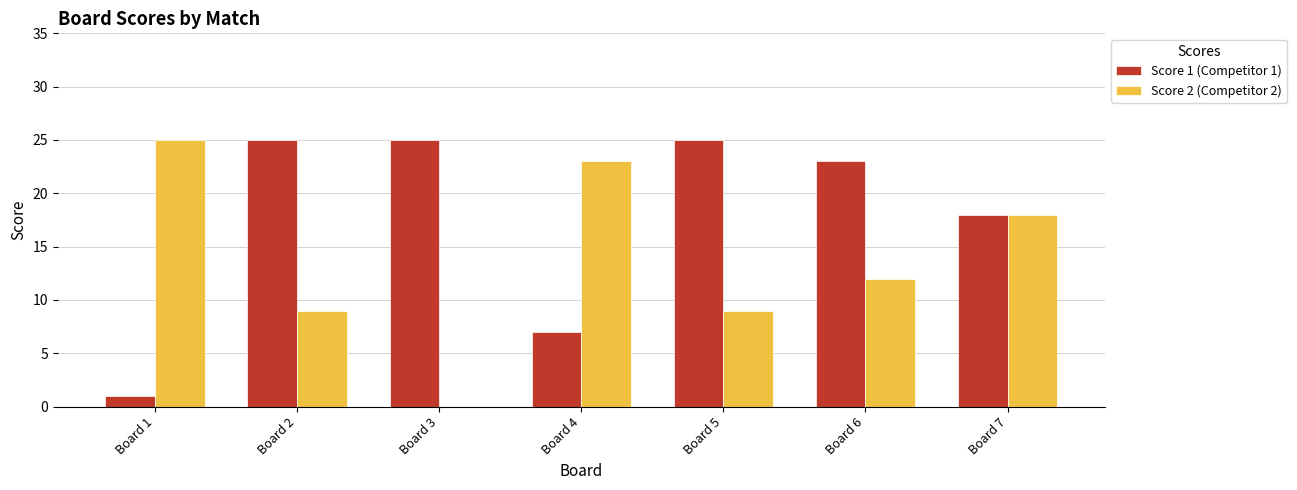

Reading left to right, what are all the values shown in this chart?

Score 1 (Competitor 1): Board 1=1	Board 2=25	Board 3=25	Board 4=7	Board 5=25	Board 6=23	Board 7=18
Score 2 (Competitor 2): Board 1=25	Board 2=9	Board 3=0	Board 4=23	Board 5=9	Board 6=12	Board 7=18